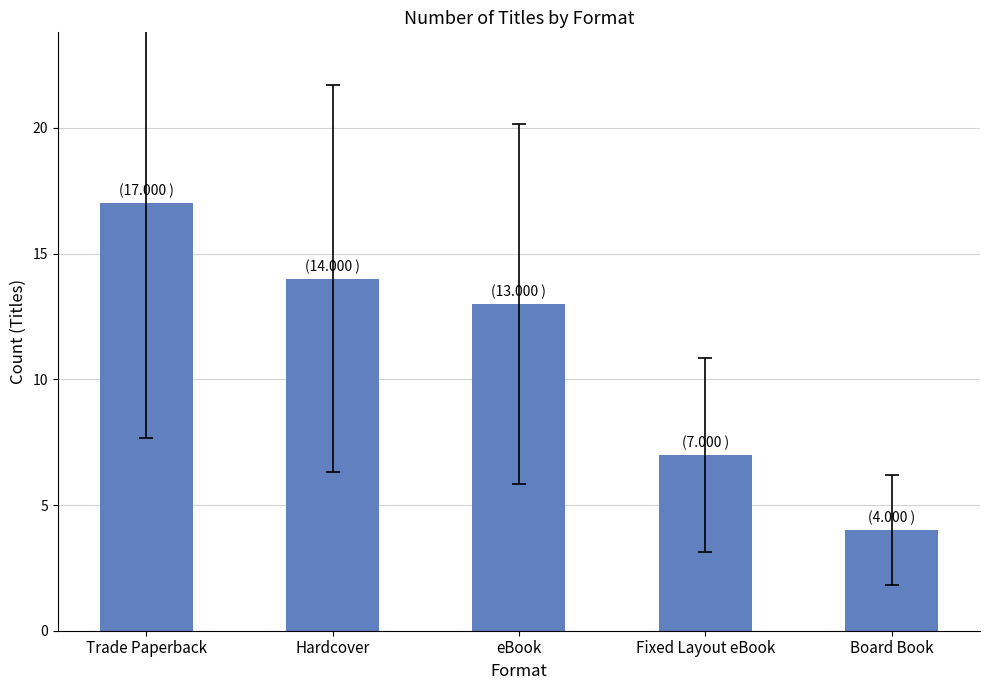

What is the approximate value at Trade Paperback?

17